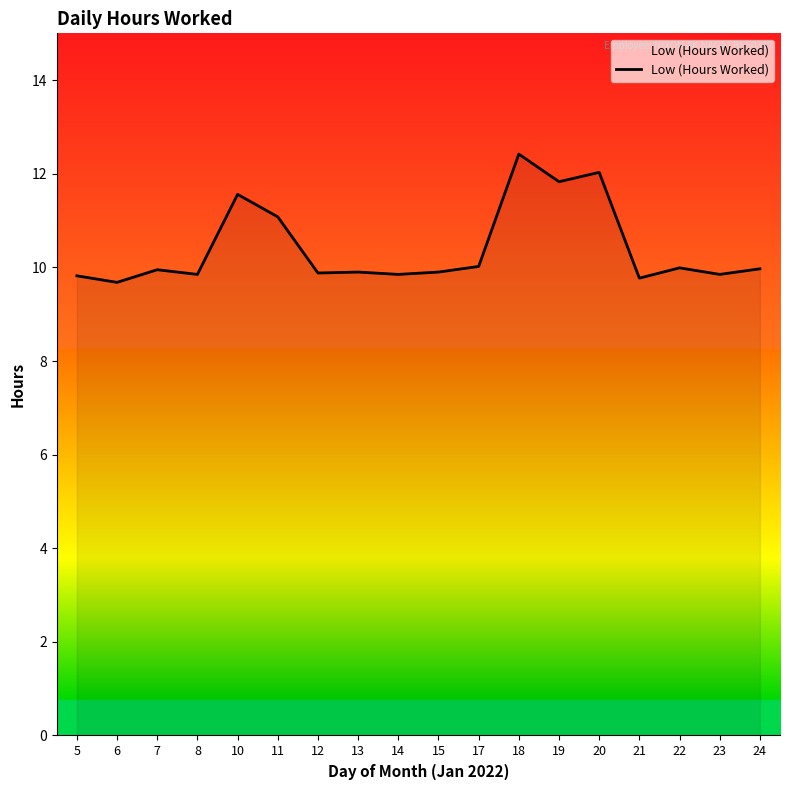

Approximately how many times larger is the value at 22 compared to 17?

1.0